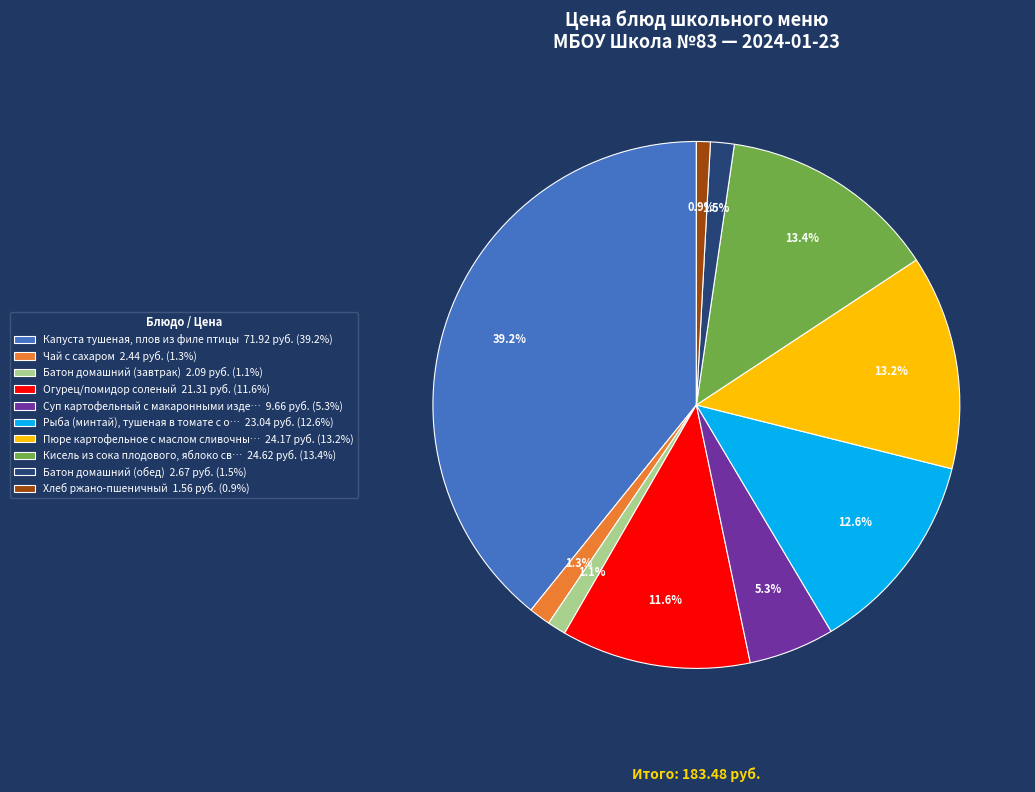

What is the total percentage of Кисель из сока плодового, яблоко св… 24.62 руб. (13.4%) and Суп картофельный с макаронными изде… 9.66 руб. (5.3%)?

18.7%